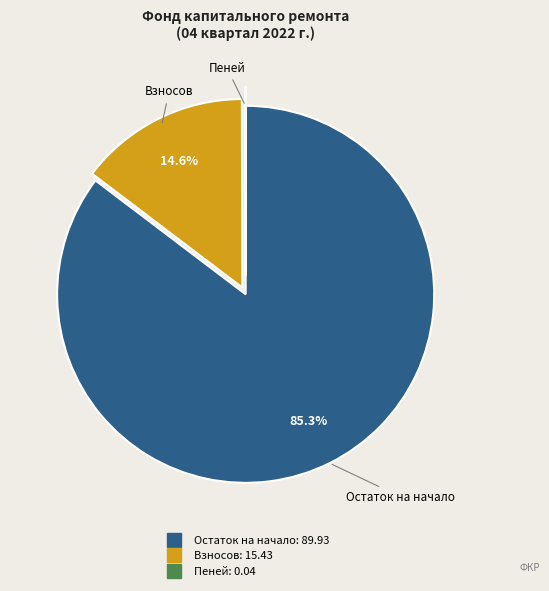

Is there a majority slice in this chart?

Yes